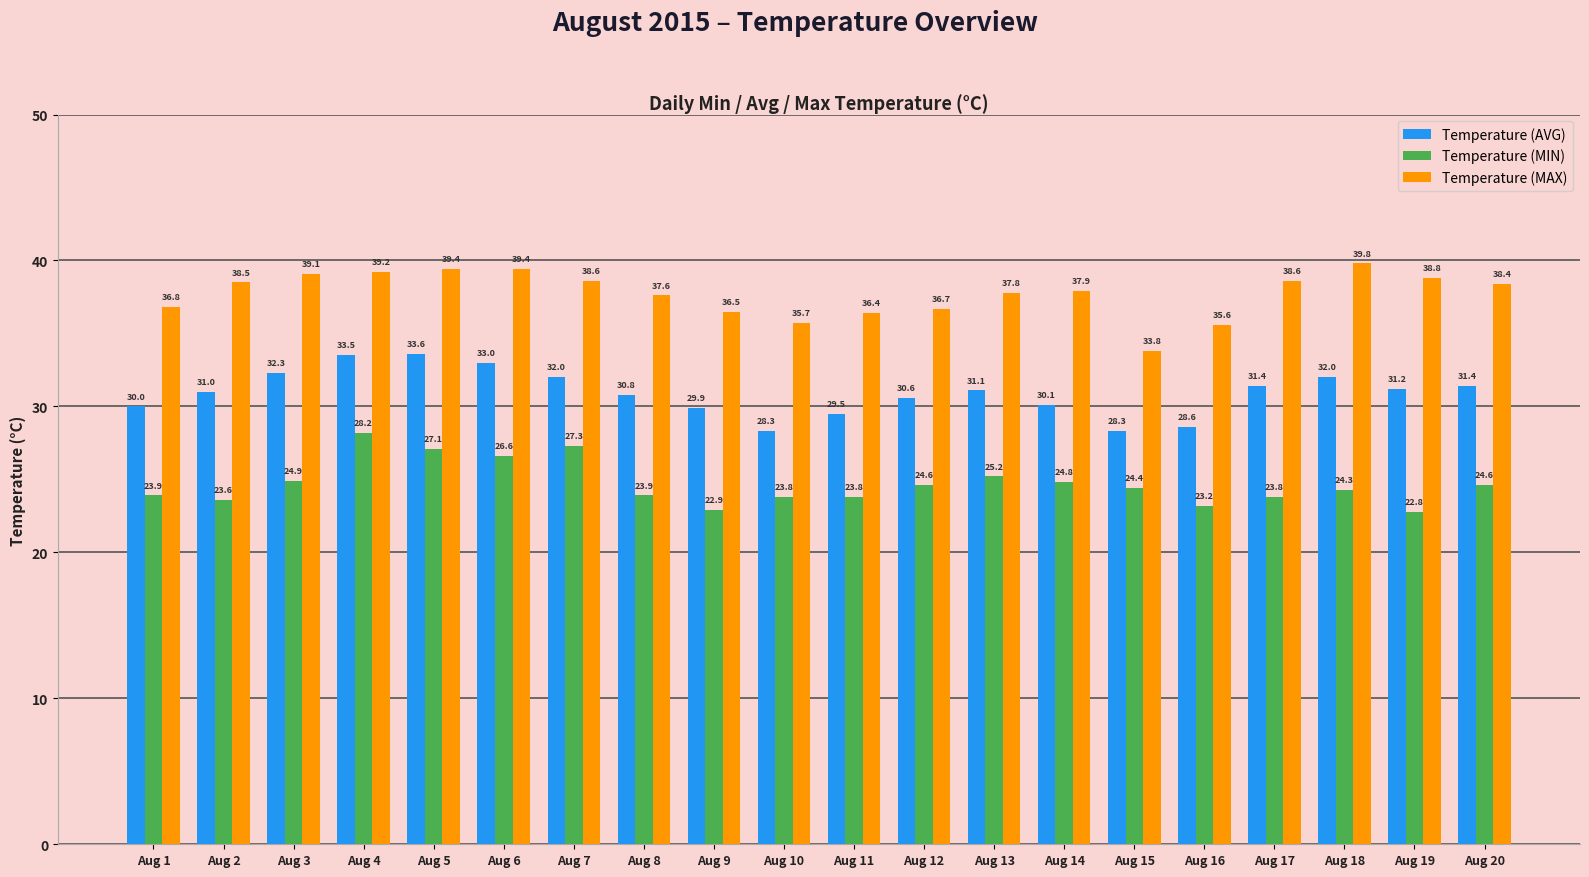

Which series changed the most between Aug 11 and Aug 20?

Temperature (MAX)